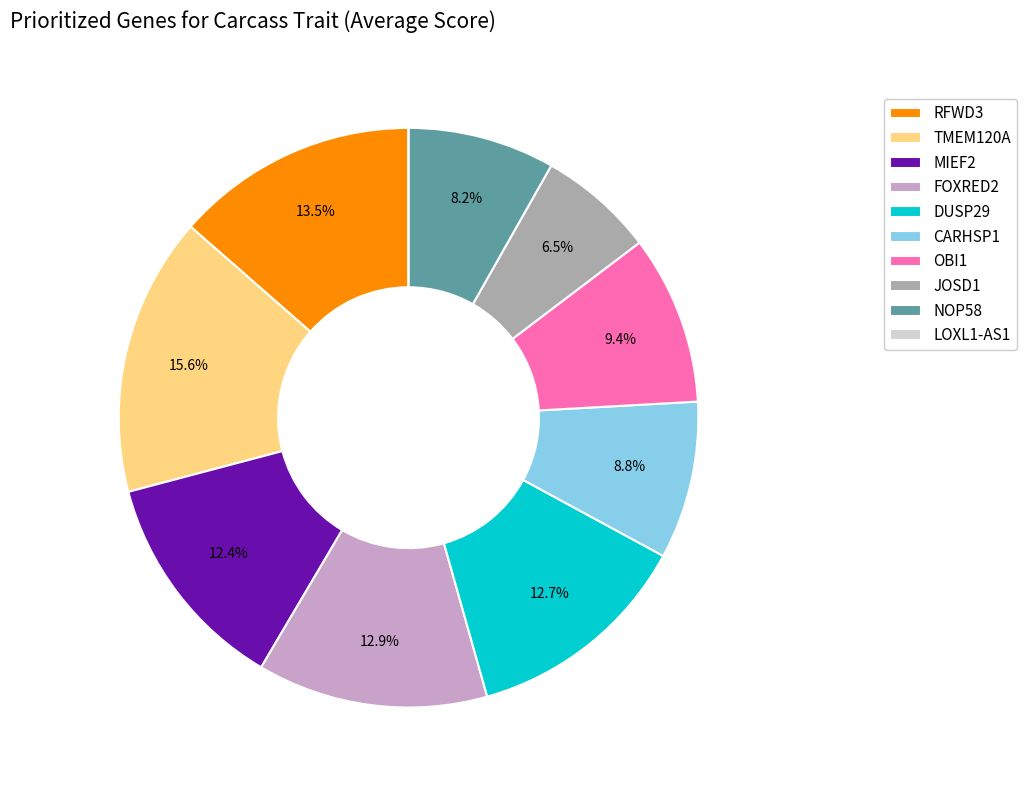

Is CARHSP1 the majority of the pie?

No